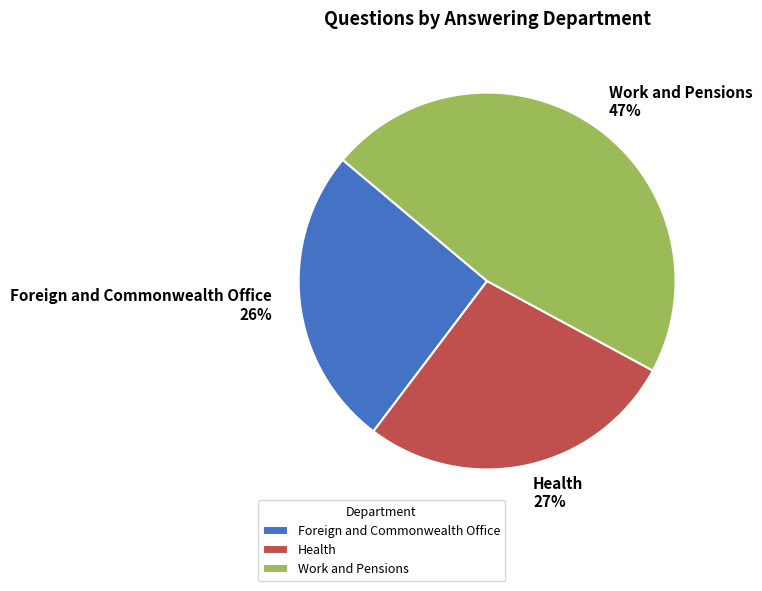

Combined, do Foreign and Commonwealth Office and Work and Pensions account for over 50%?

Yes